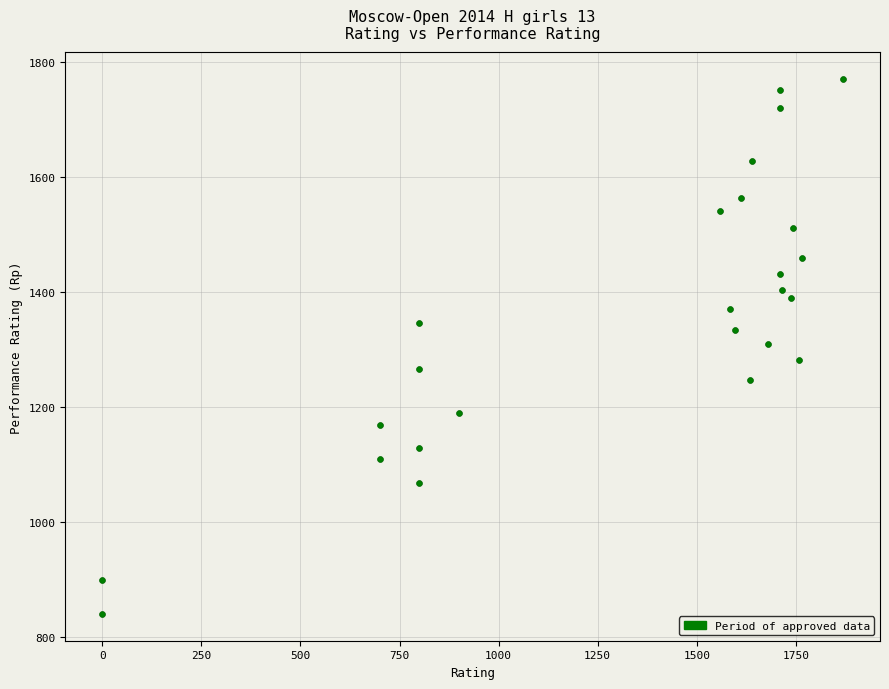

What is the range of Y values (max minus min)?

931